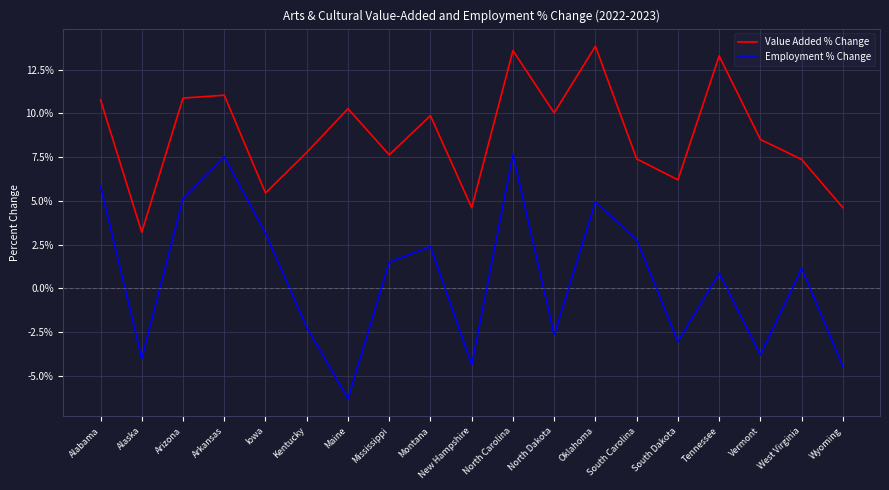

At which category does Value Added % Change reach its first local peak?

Arkansas